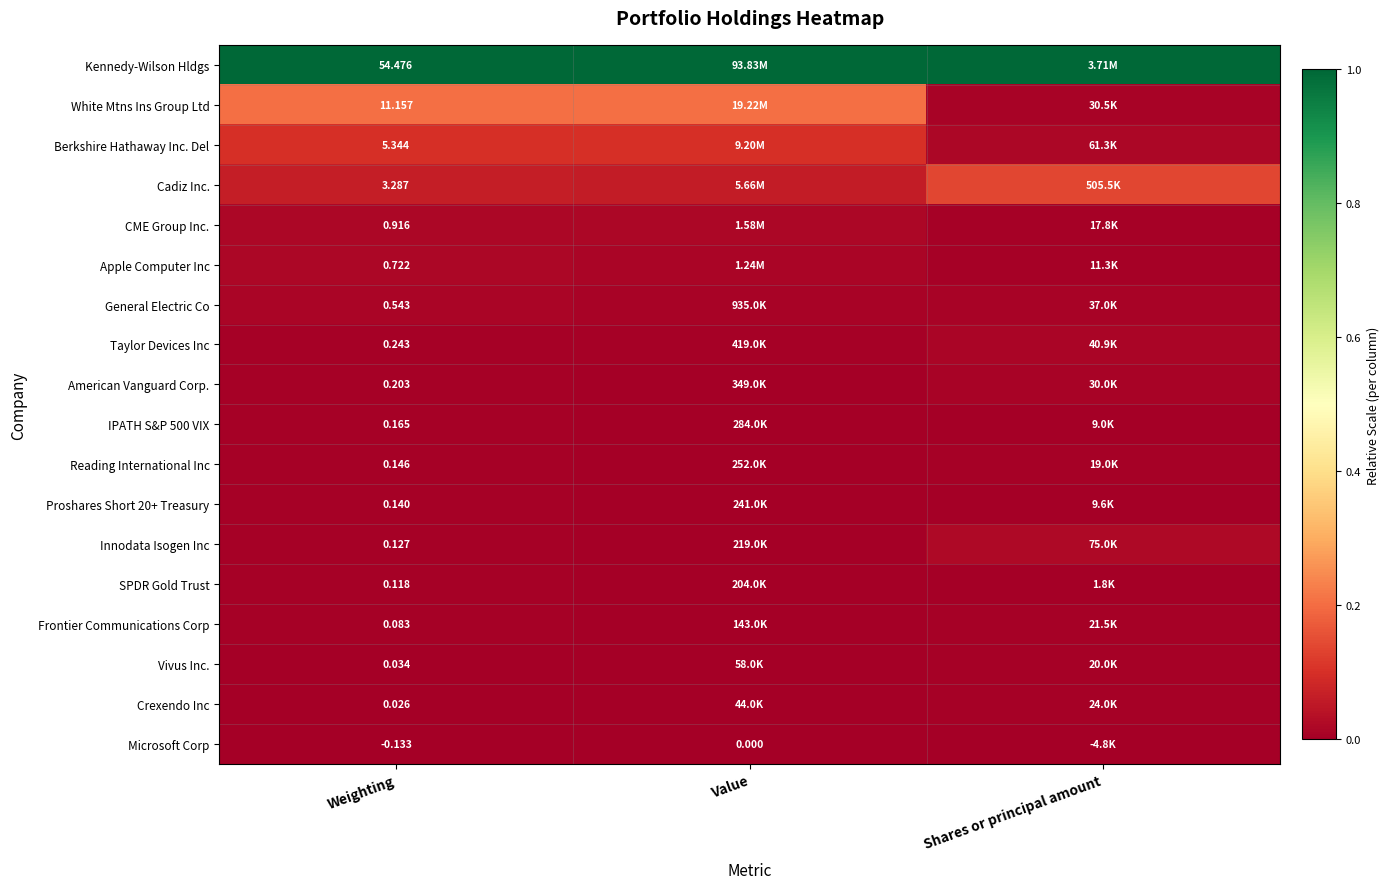

What is the difference between the highest and lowest values at Weighting?

54.6